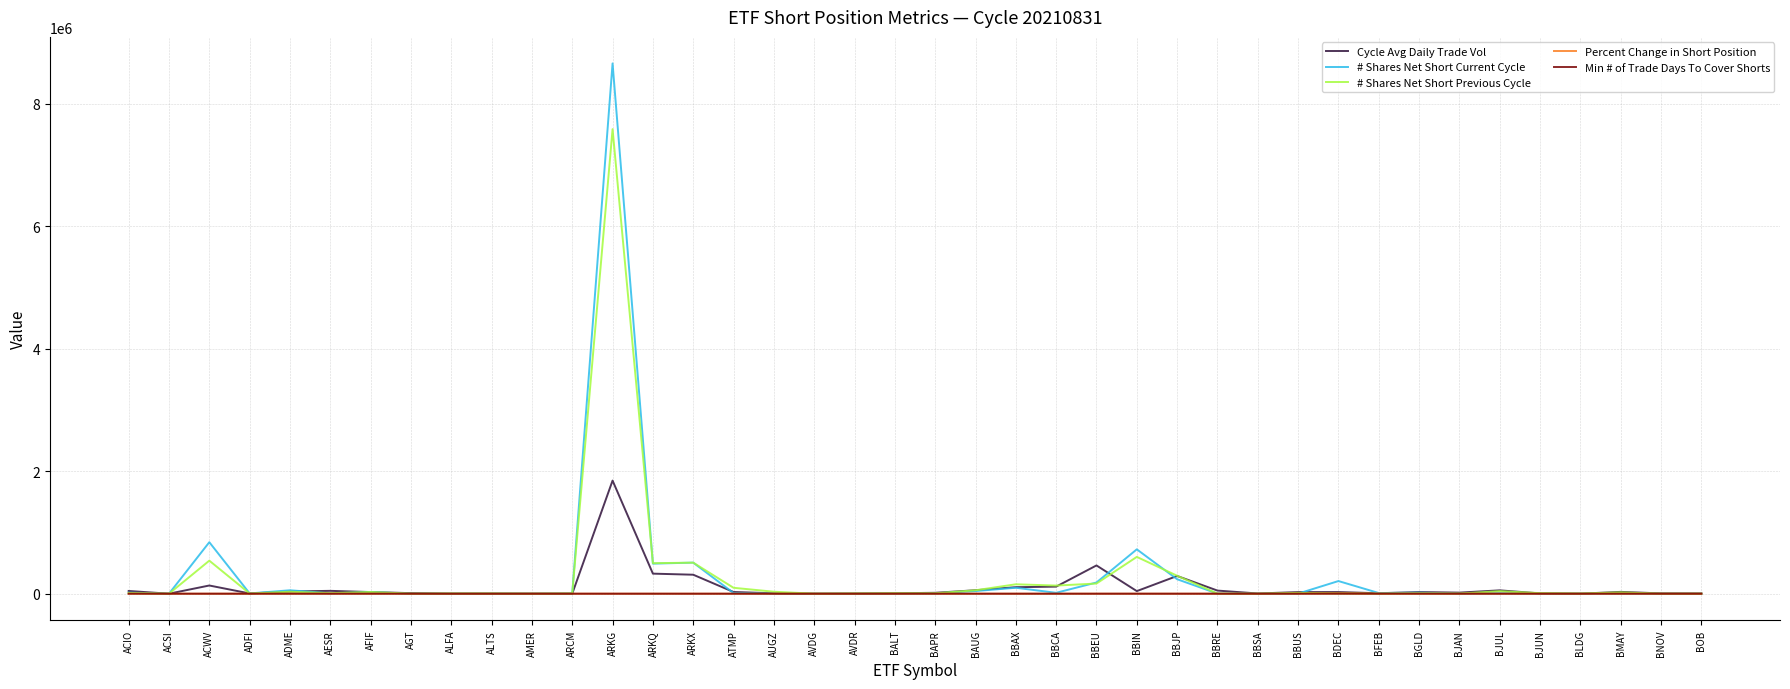

Which category has the highest value across all series?

ARKG